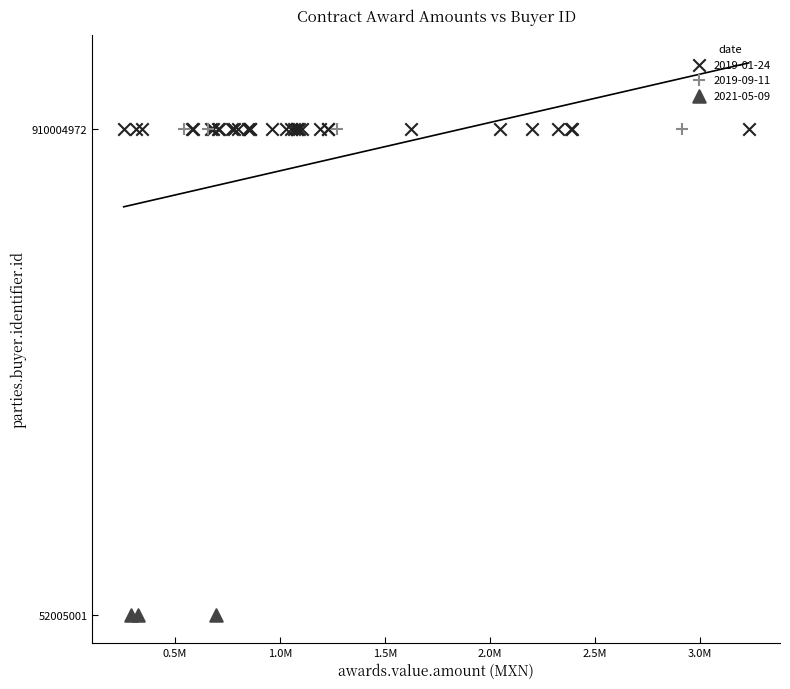

Which series contains the lowest Y value?

2021-05-09